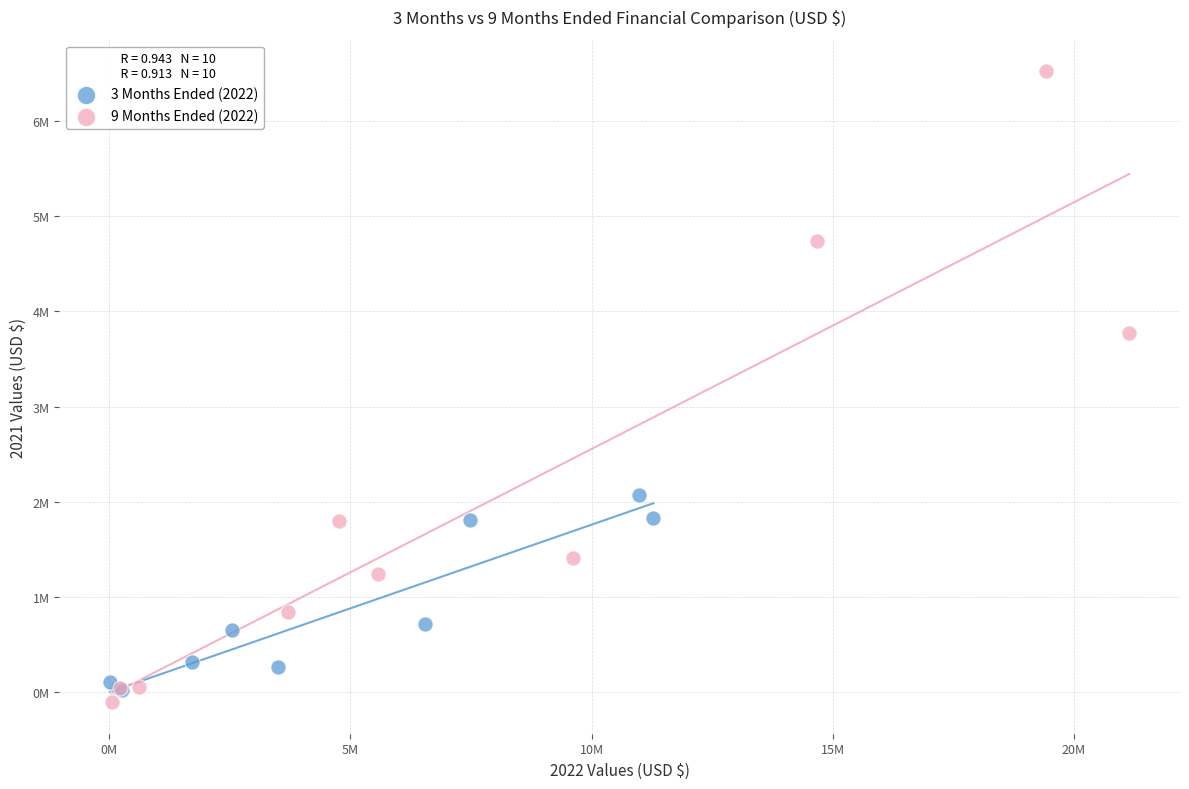

Which series reaches the minimum Y coordinate?

9 Months Ended (2022)